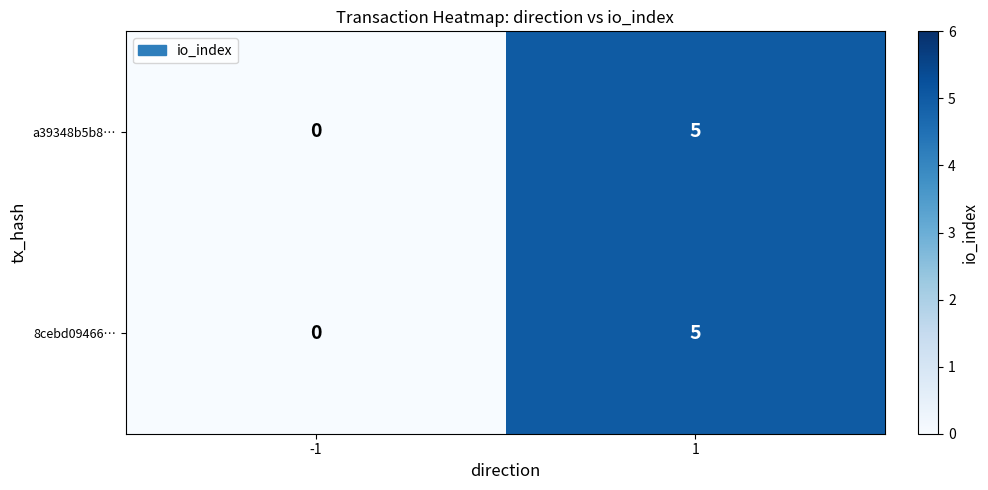

Rank the categories by 8cebd09466… value from lowest to highest.

-1, 1